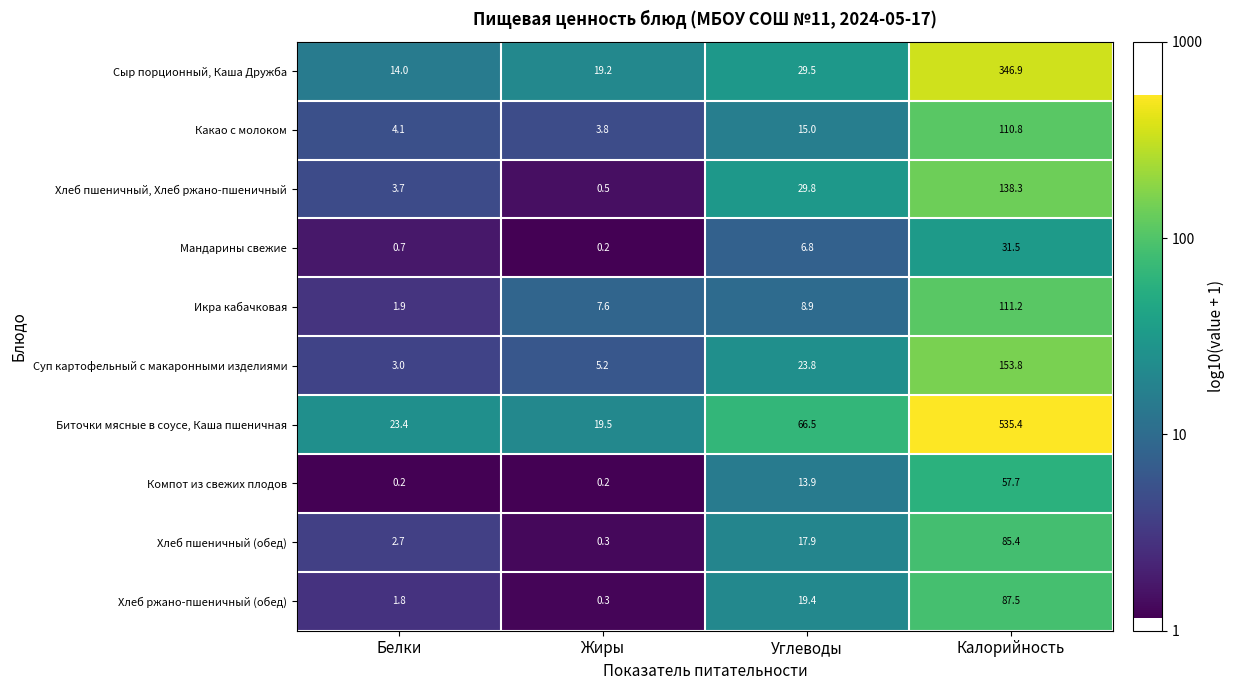

Rank the series at Углеводы from highest to lowest value.

Биточки мясные в соусе, Каша пшеничная, Хлеб пшеничный, Хлеб ржано-пшеничный, Сыр порционный, Каша Дружба, Суп картофельный с макаронными изделиями, Хлеб ржано-пшеничный (обед), Хлеб пшеничный (обед), Какао с молоком, Компот из свежих плодов, Икра кабачковая, Мандарины свежие